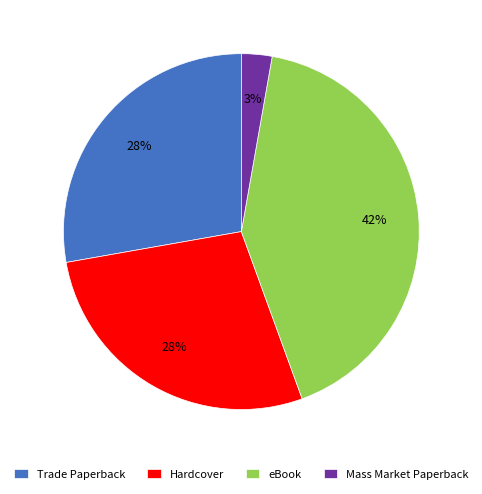

Which category has the smallest portion of the pie?

Mass Market Paperback